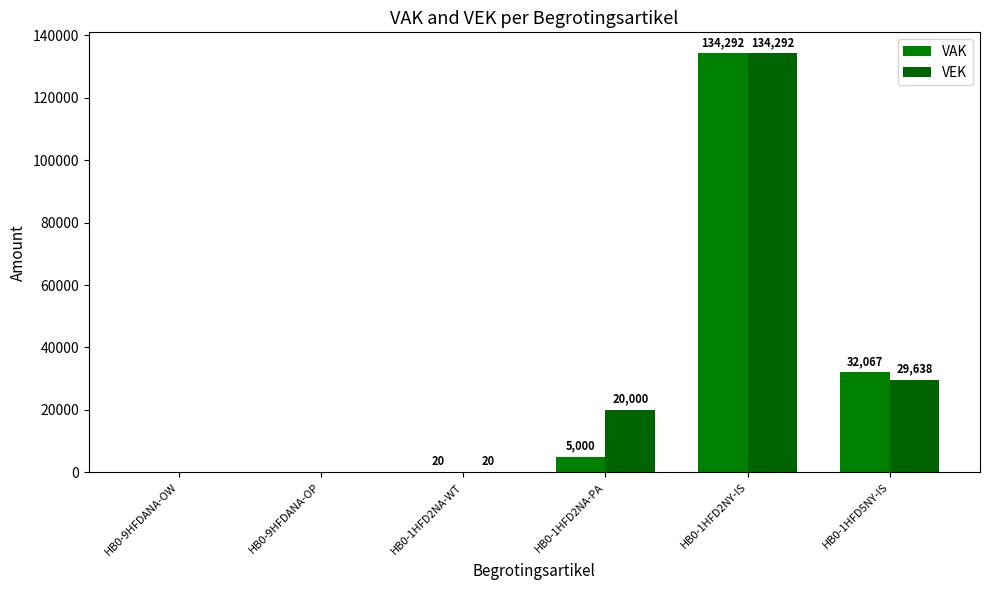

What is the highest value of the VAK series?

134292